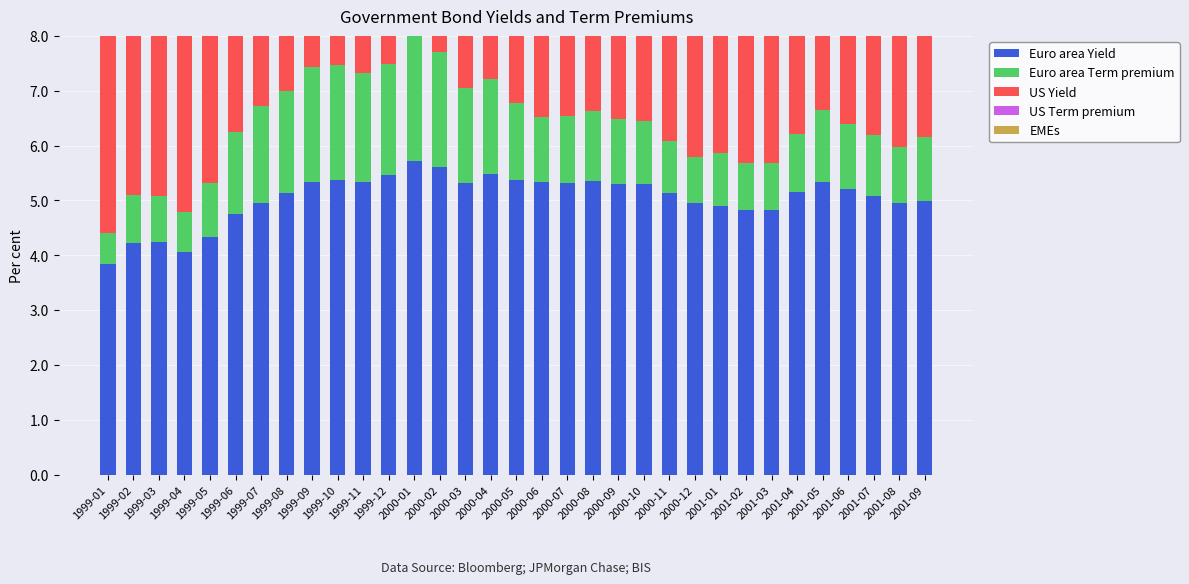

What is the total value across all series at 1999-06?

18.9